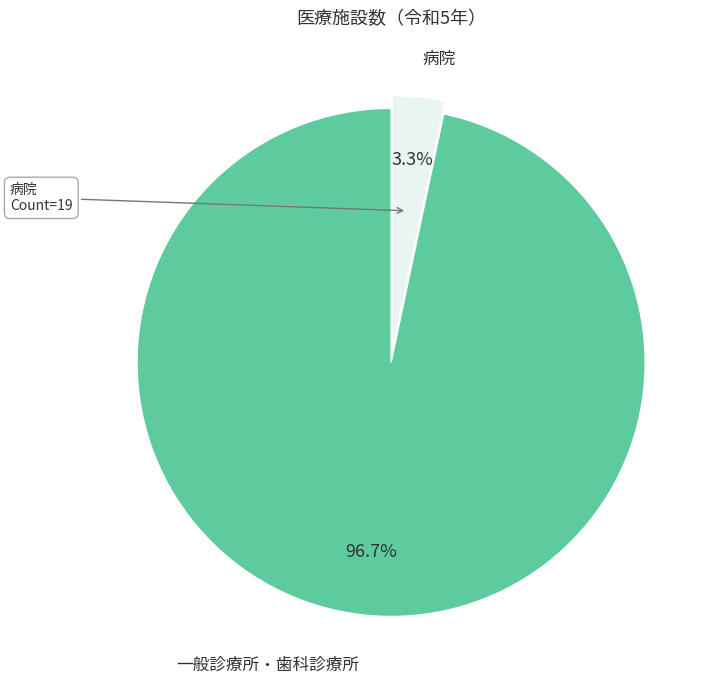

Which category has the biggest portion of the pie?

一般診療所・歯科診療所